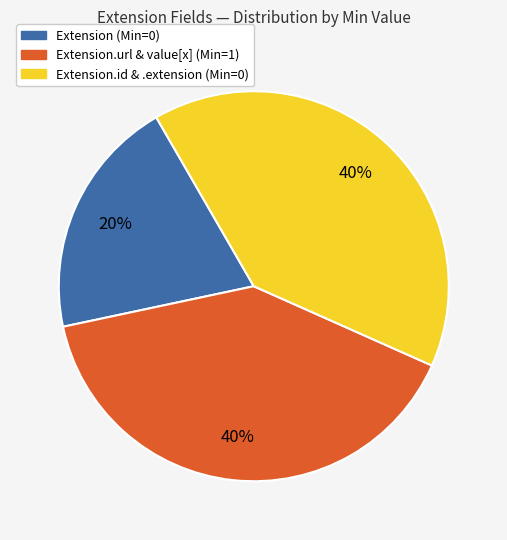

Does any single category account for the majority?

No